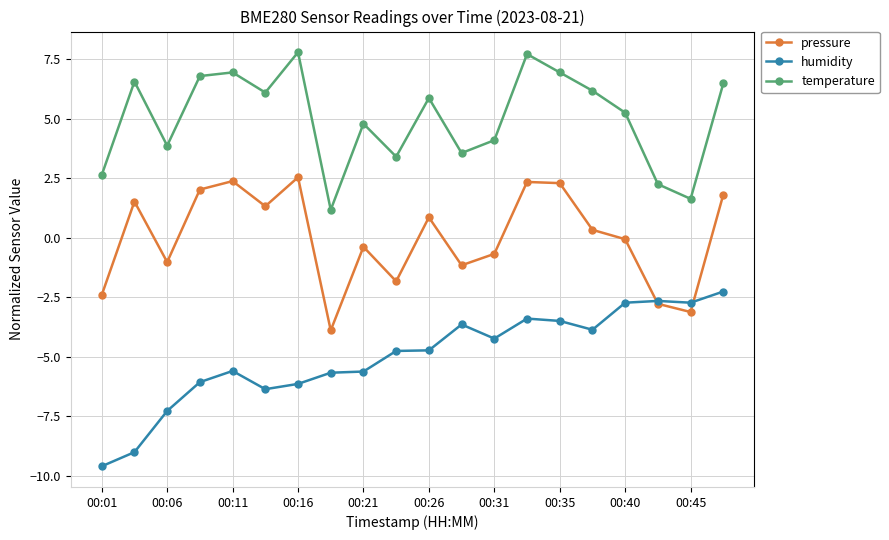

How many interior local peaks does the pressure series have?

6